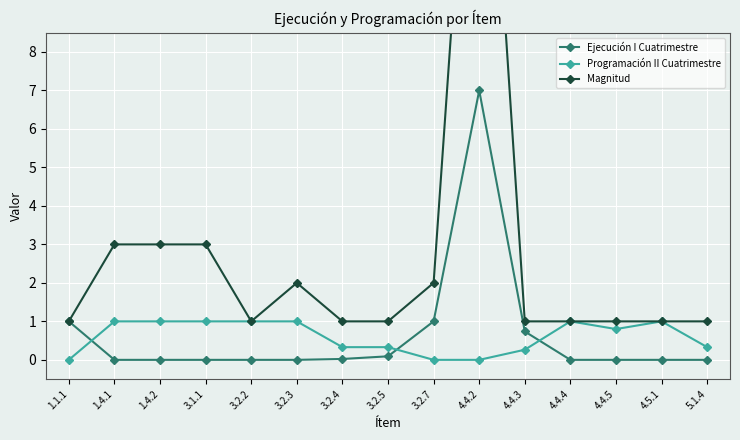

What is the label of the 15th point from the left?

5.1.4